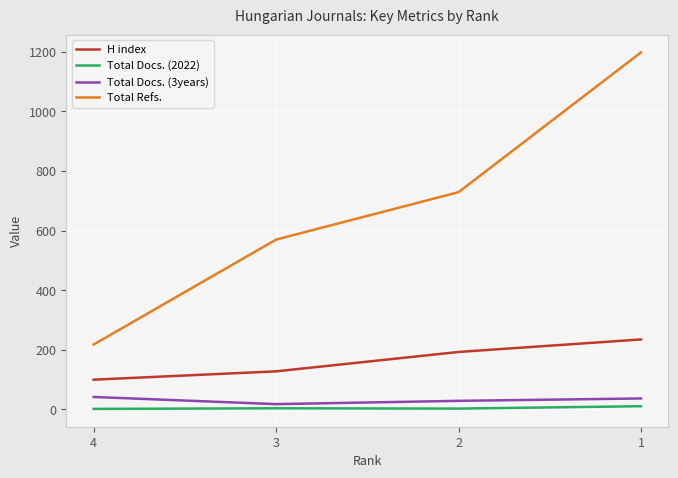

Which series has the largest range (max minus min)?

Total Refs.